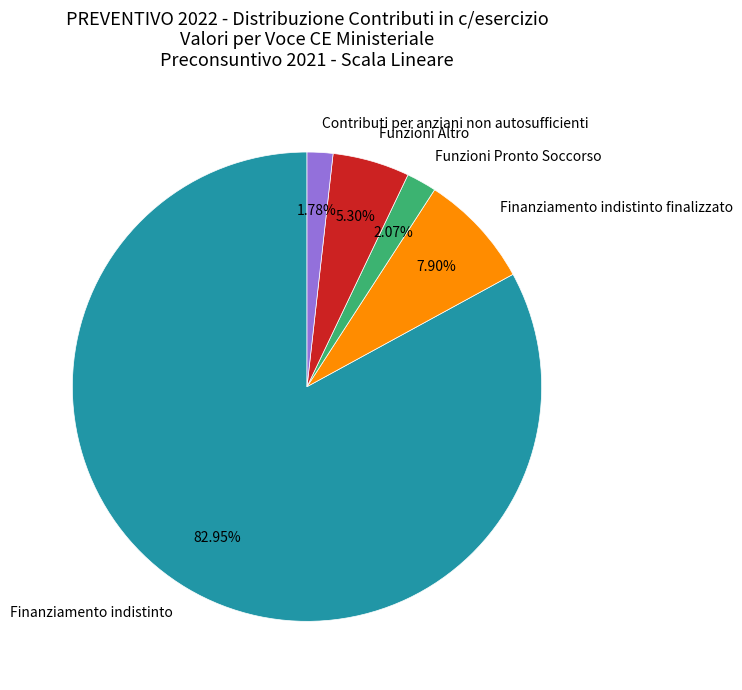

Which slice represents more than half of the pie?

Finanziamento indistinto